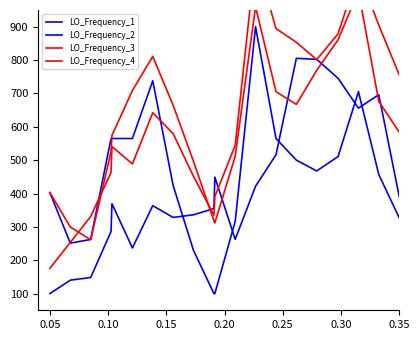

True or false: LO_Frequency_4 and LO_Frequency_1 cross at least once.

True